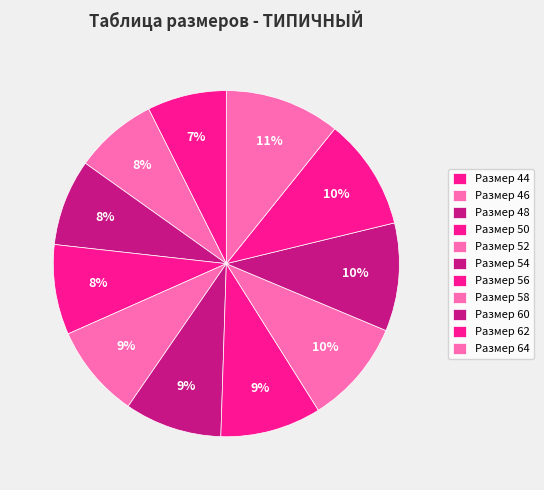

Is there any slice that represents more than half of the pie?

No